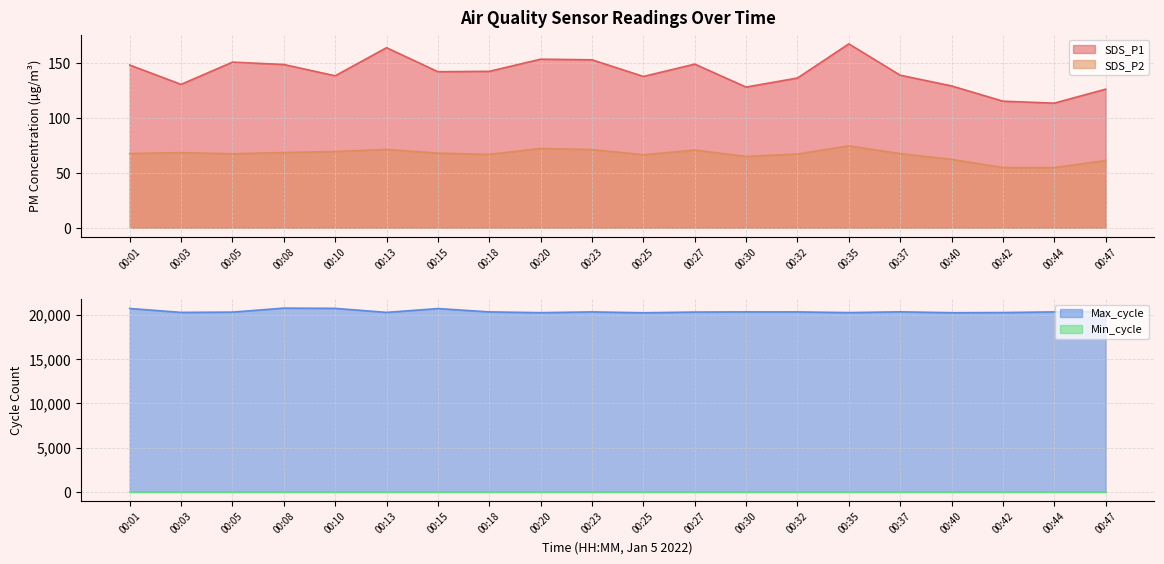

The value of Max_cycle at 00:44 is 9087.9. True or false?

False